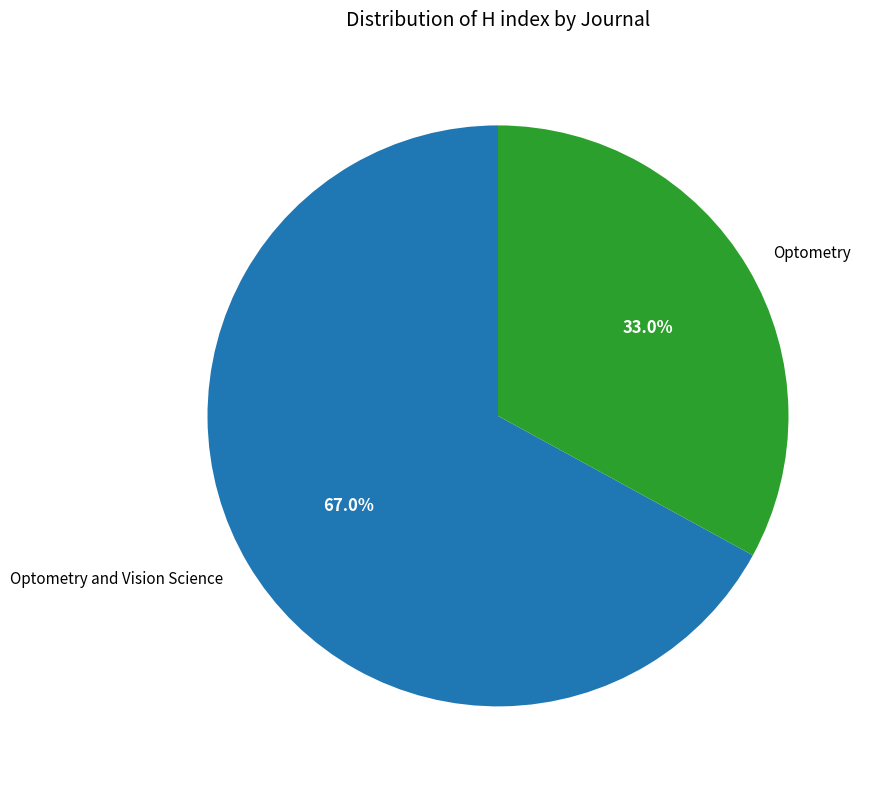

The Optometry and Vision Science slice represents 67% of the pie. True or false?

True